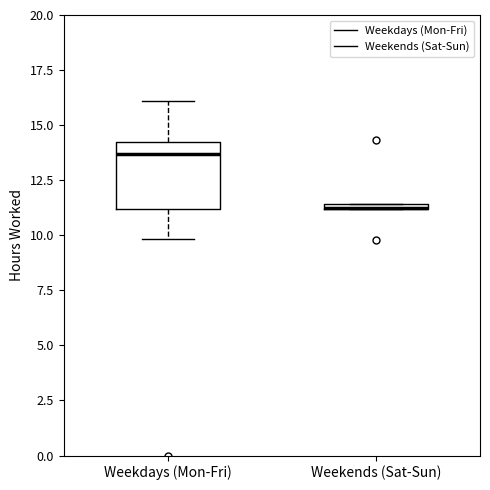

Which box is the tallest, from its lower edge to its upper edge?

Weekdays (Mon-Fri)